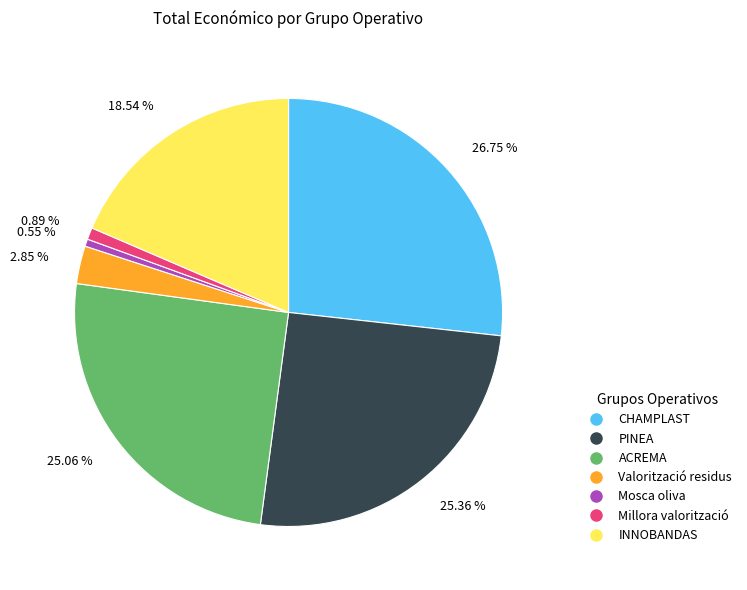

How many segments does this pie chart have?

7